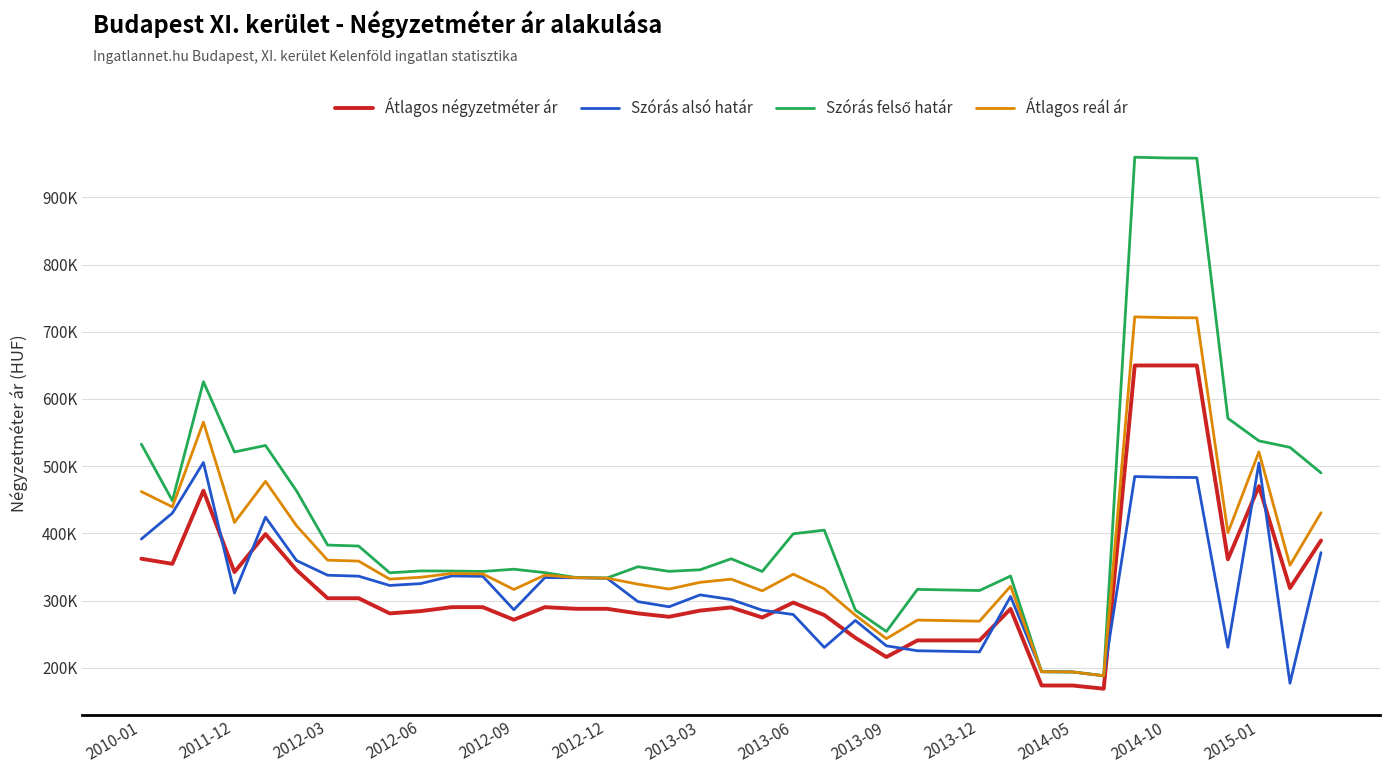

At which label does Átlagos négyzetméter ár reach its minimum?

31